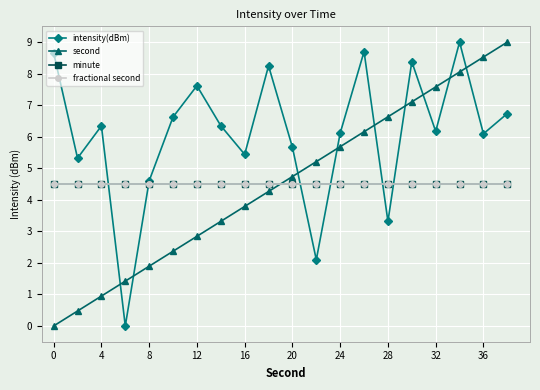

What is the value of the fractional second point at the 1st from the left?

4.5